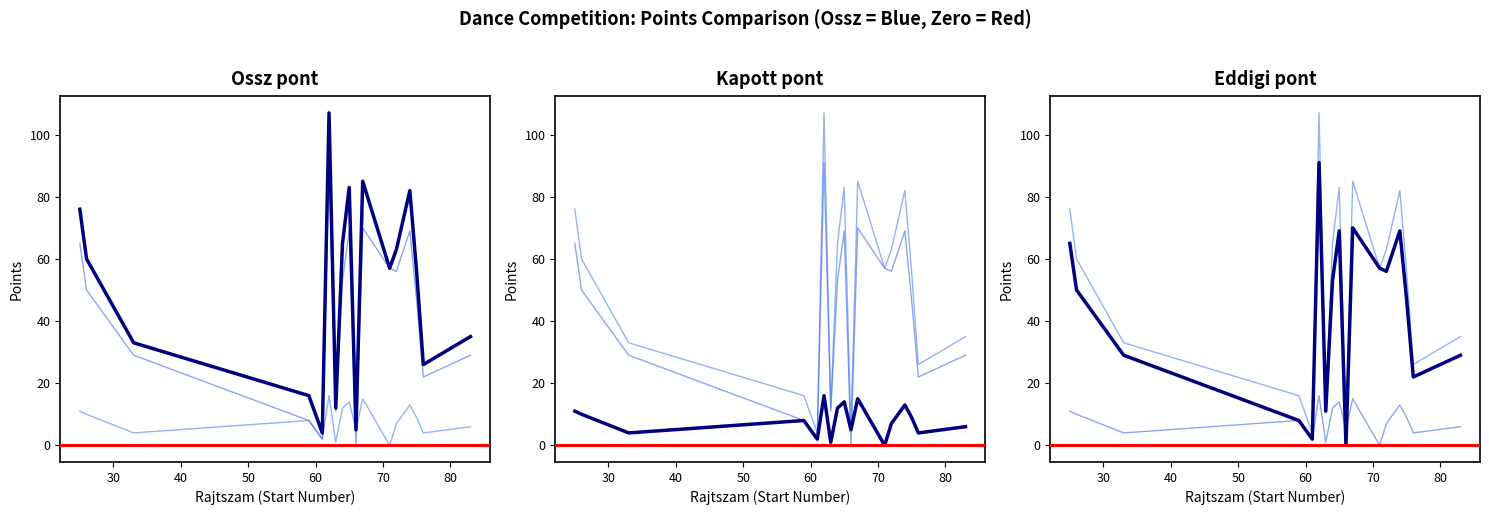

The value of Ossz pont at 67 is 85. True or false?

True